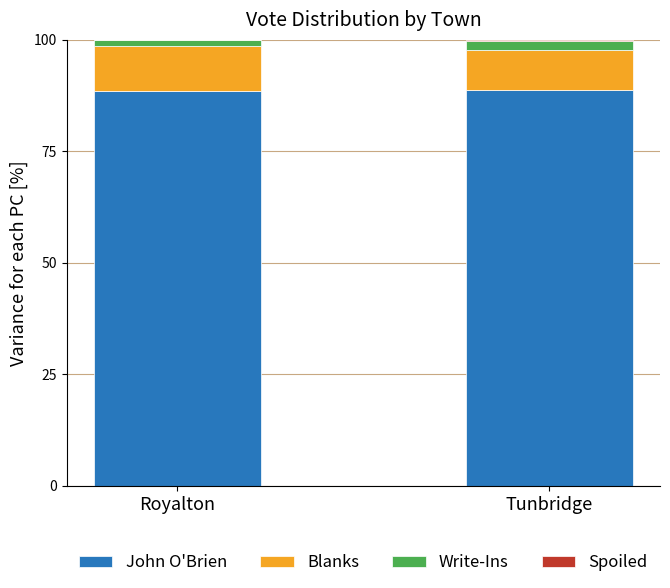

What is the sum of all John O'Brien values?

177.3